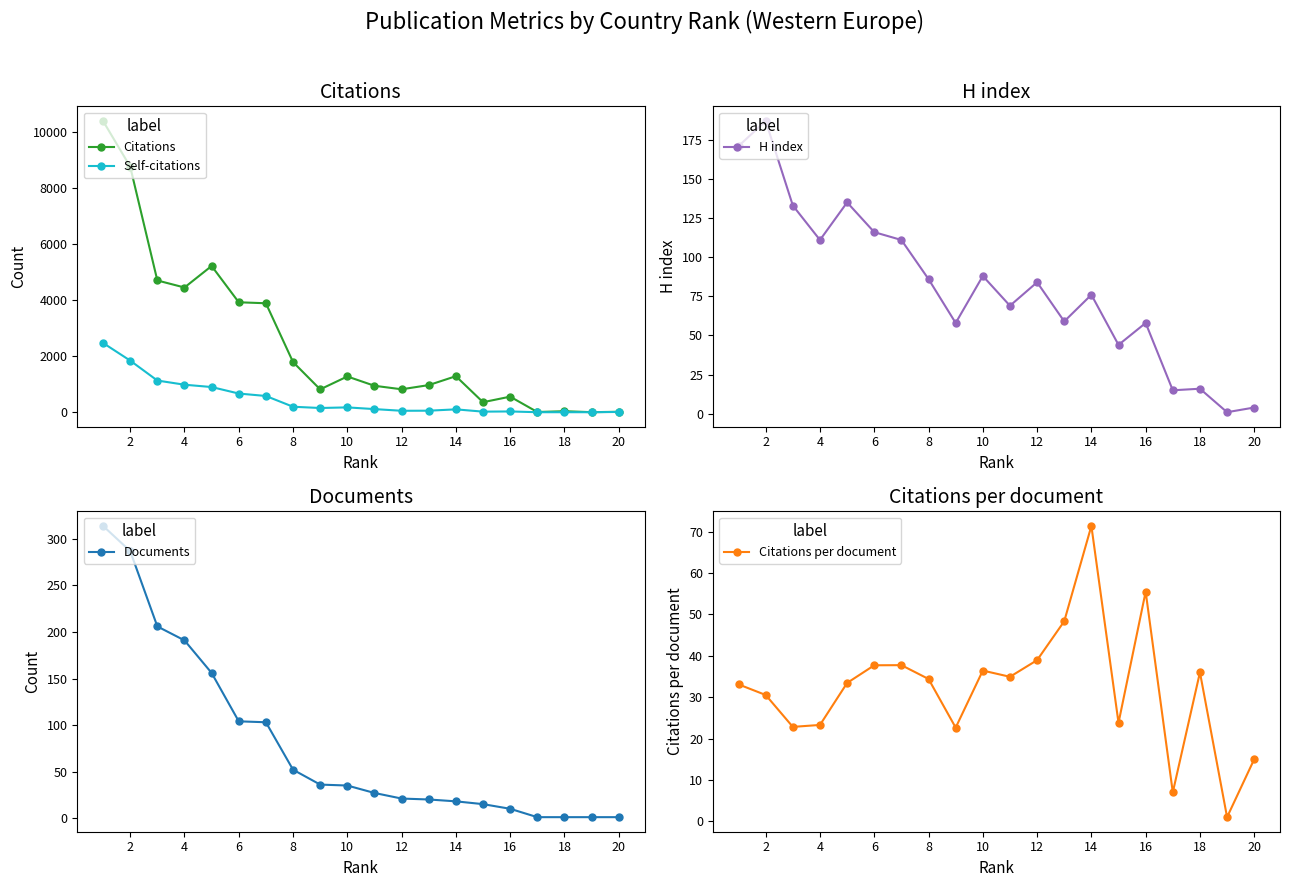

The value of Citations at 10 is 1275. True or false?

True